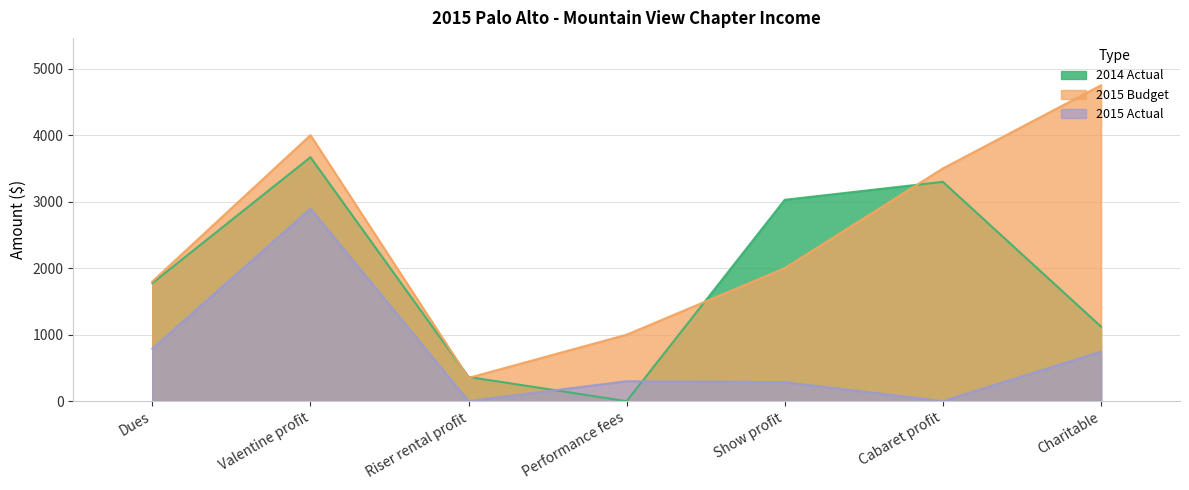

How many distinct data groups are displayed?

3